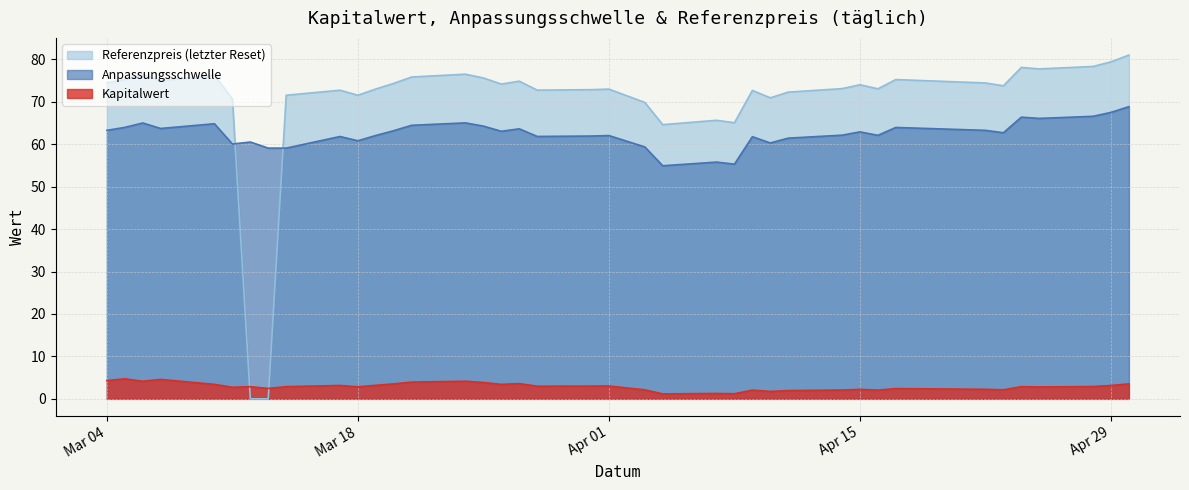

What is the difference between the maximum and minimum values in the Kapitalwert series?

3.5